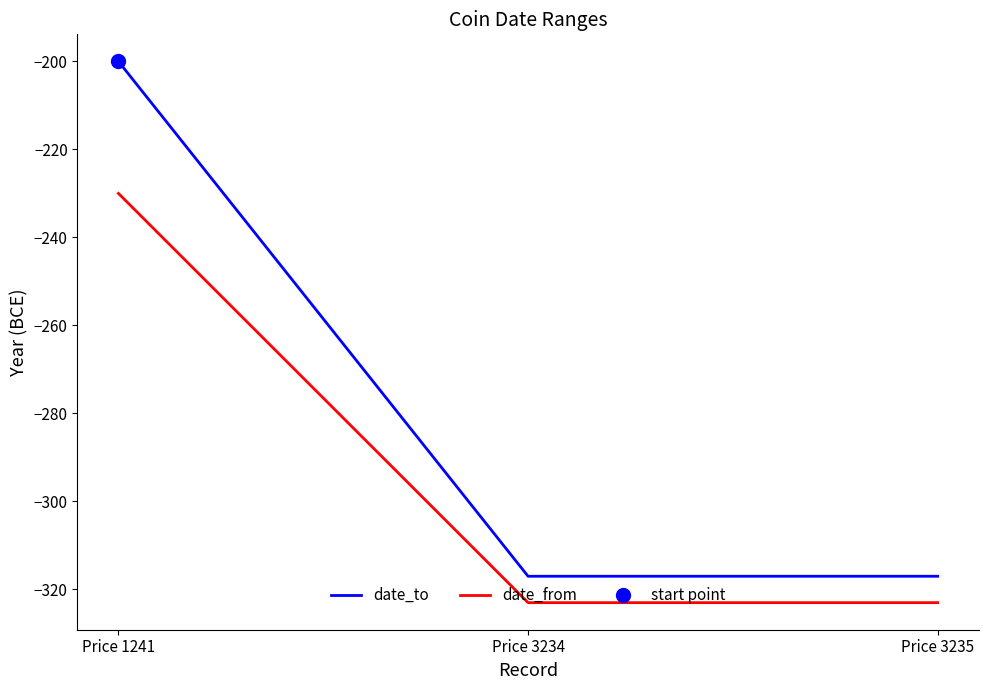

How many series are shown in this chart?

2